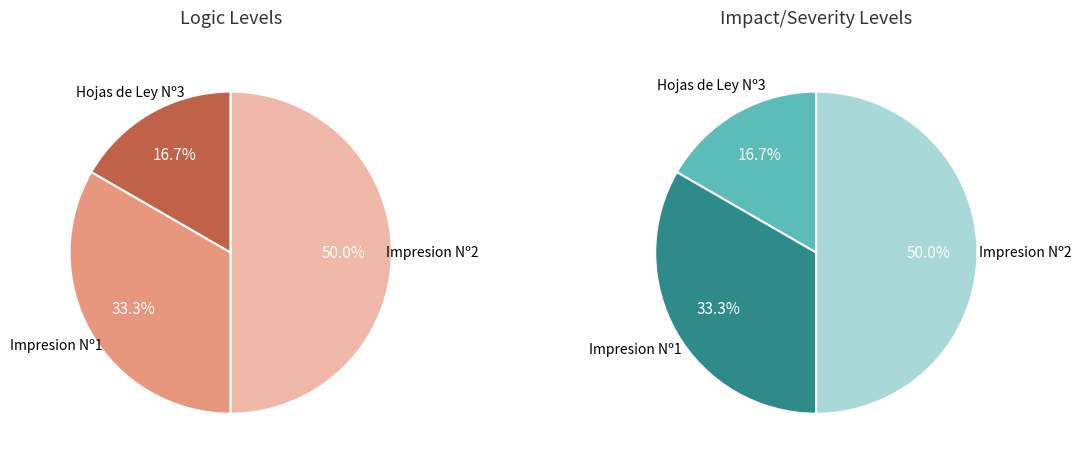

Is Hojas de Ley Nº3 the majority of the pie?

No